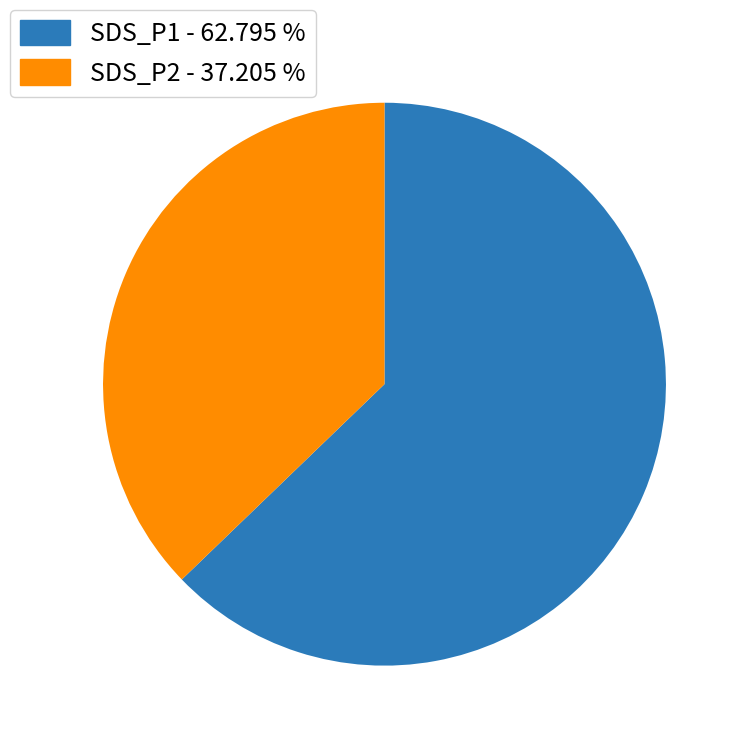

Does any single category account for the majority?

Yes